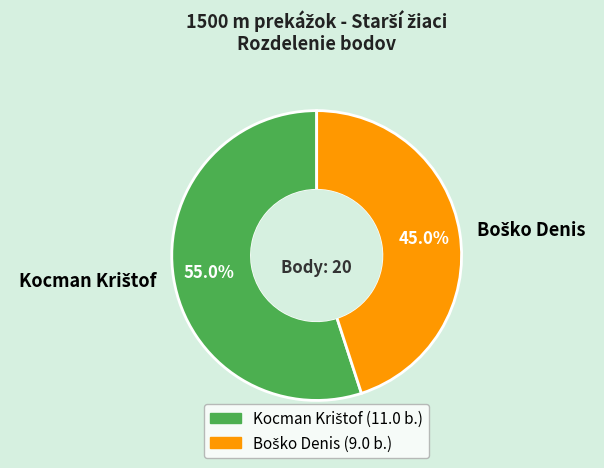

Is there a majority slice in this chart?

Yes